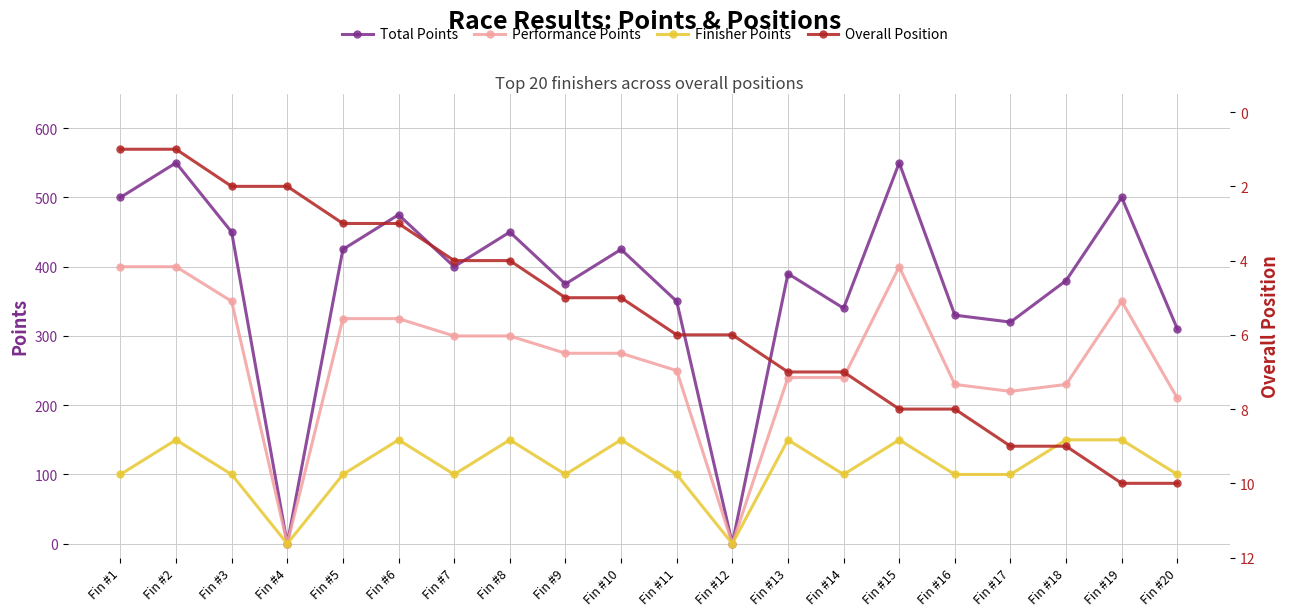

Reading right to left, list all the values displayed in this chart.

Total Points: 310	500	380	320	330	550	340	390	0	350	425	375	450	400	475	425	0	450	550	500
Performance Points: 210	350	230	220	230	400	240	240	0	250	275	275	300	300	325	325	0	350	400	400
Finisher Points: 100	150	150	100	100	150	100	150	0	100	150	100	150	100	150	100	0	100	150	100
Overall Position: 10	10	9	9	8	8	7	7	6	6	5	5	4	4	3	3	2	2	1	1